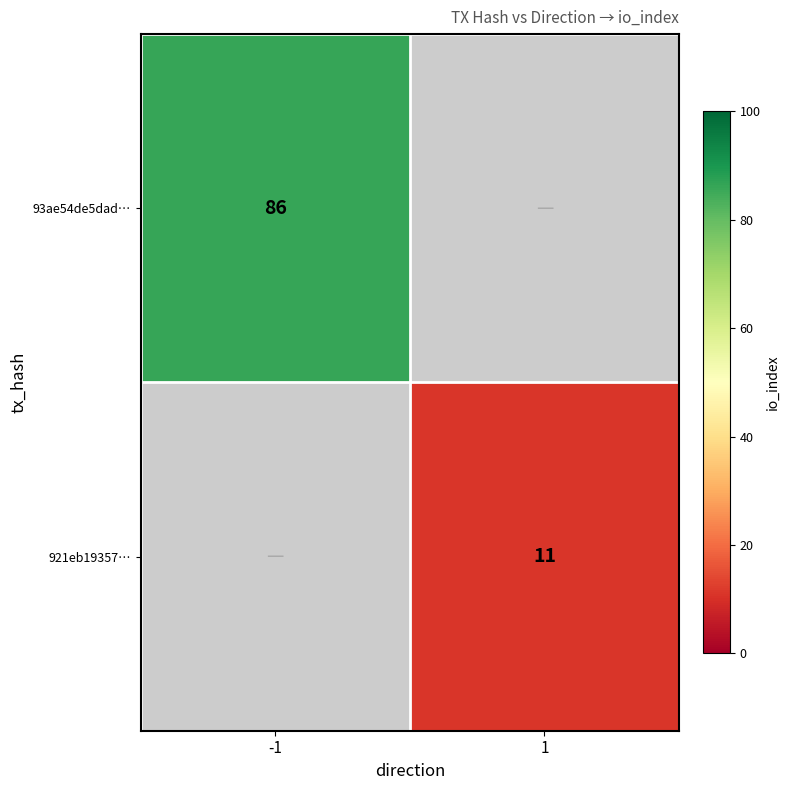

Is it true that 93ae54de5dad… equals 57.0 at -1?

False